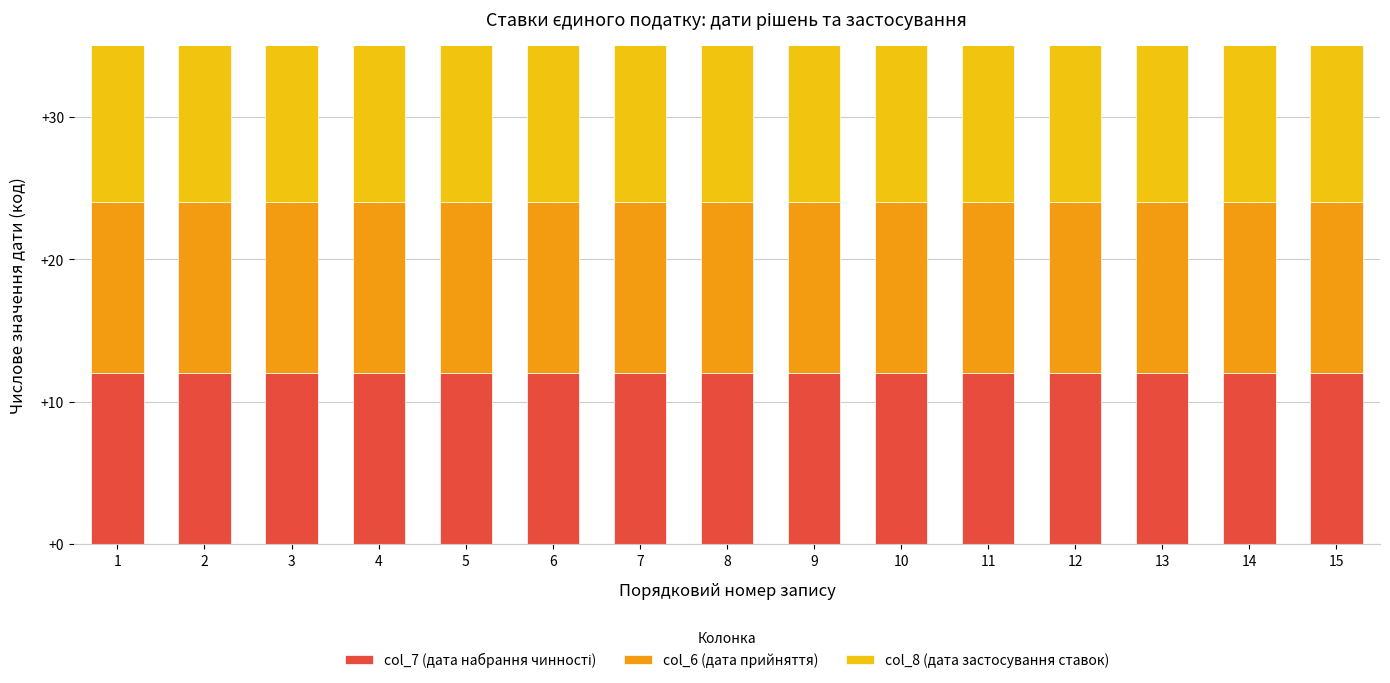

Is it true that col_7 (дата набрання чинності) equals 12 at 7?

True